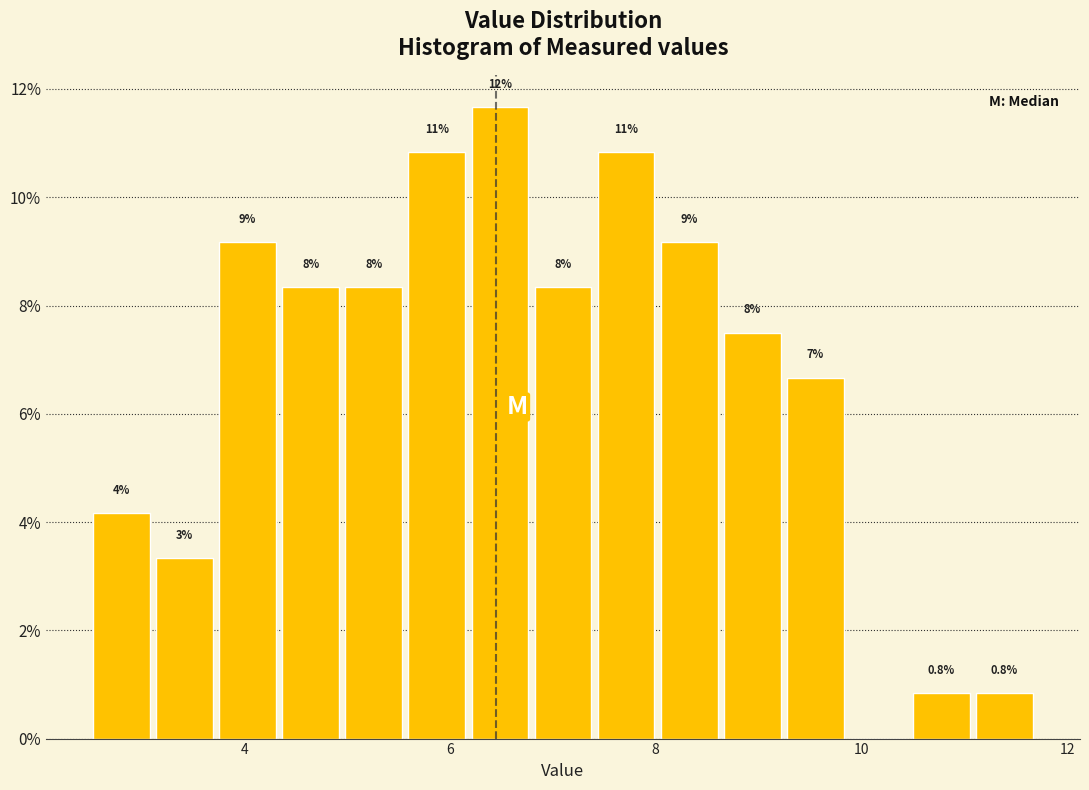

Read against the x-axis, roughly where is the centre of the tallest bar?

6.4